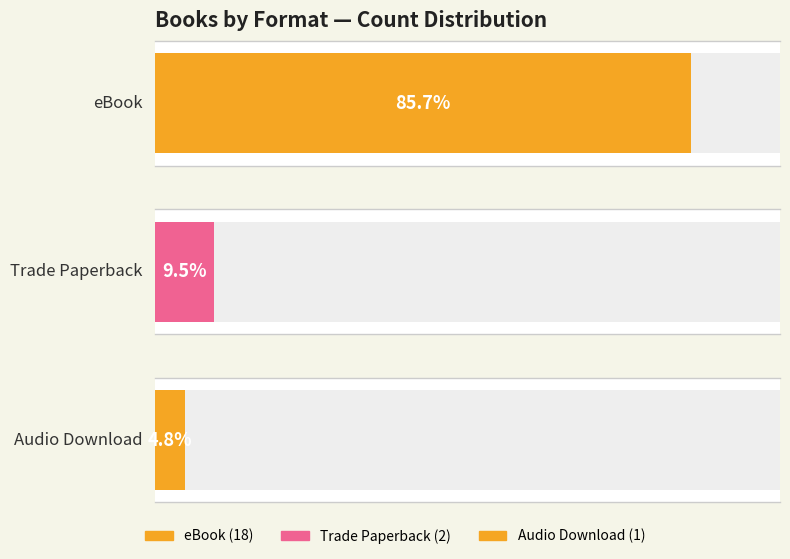

How many values in the Count series exceed 1?

2